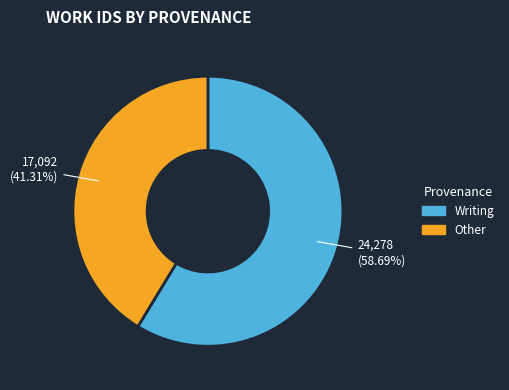

Rank the categories by value from highest to lowest.

Writing, Other